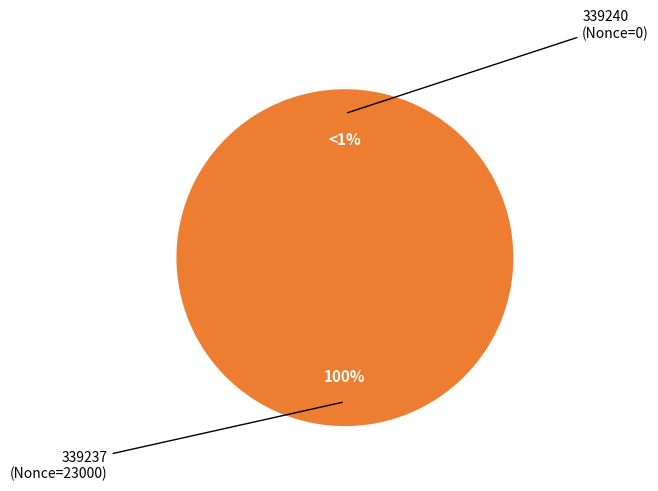

To the nearest percent, what percentage of the pie is 339237 (Nonce=23000)?

100%